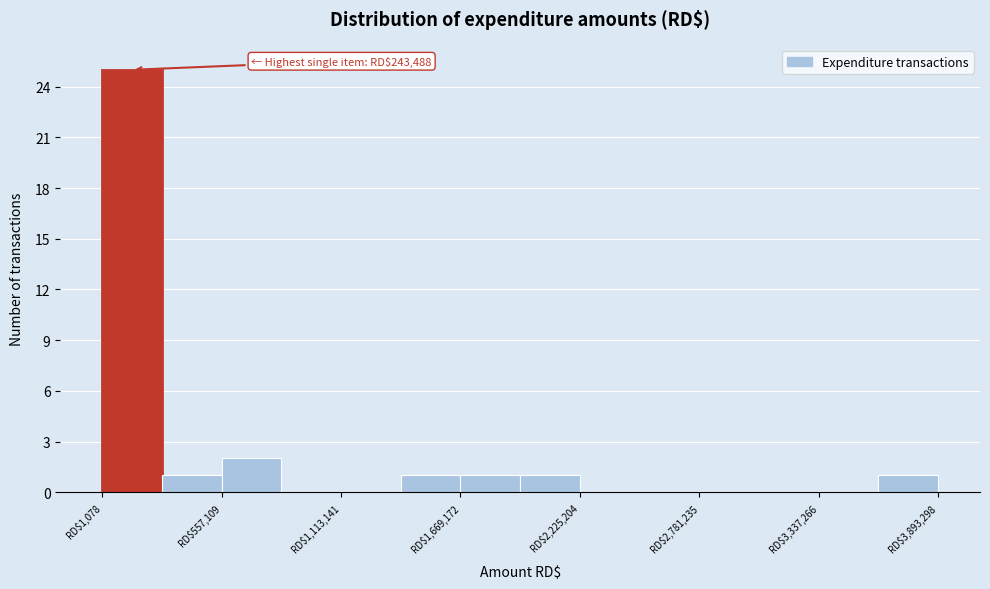

Read against the x-axis, roughly where is the centre of the tallest bar?

100000